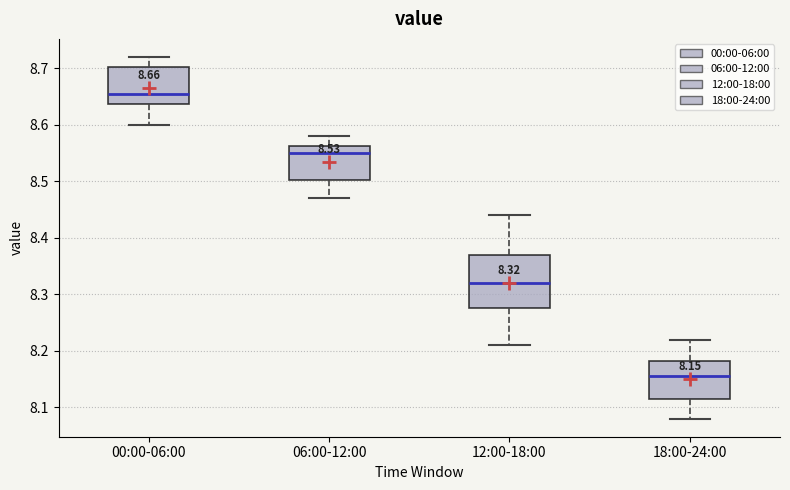

Comparing the boxes themselves (not the whiskers), which one is the tallest?

12:00-18:00